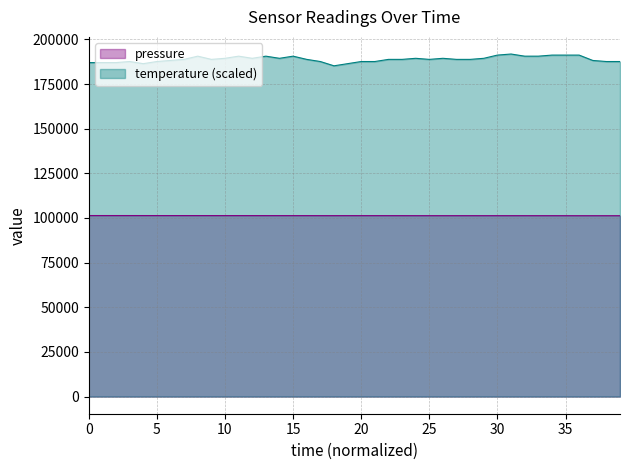

Rank the series by their average value, from highest to lowest.

temperature (scaled), pressure